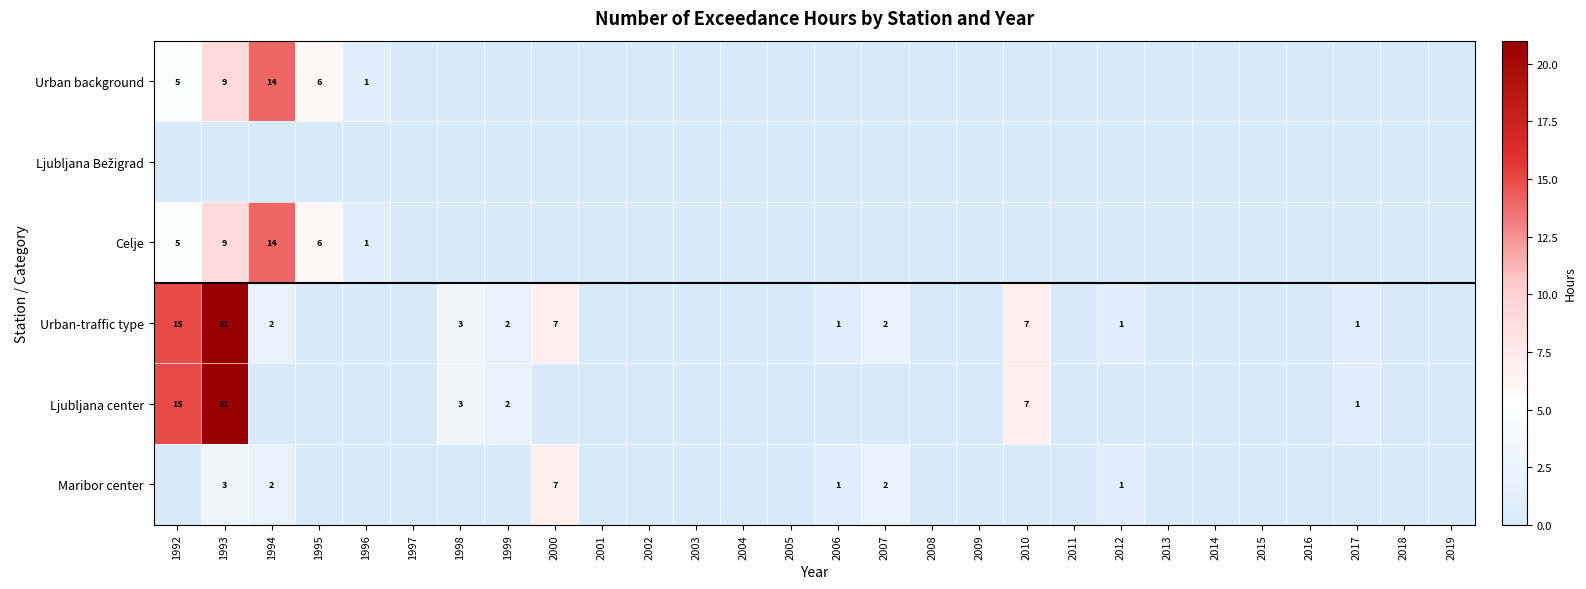

The Urban-traffic type series shows 5 at 1992. True or false?

False